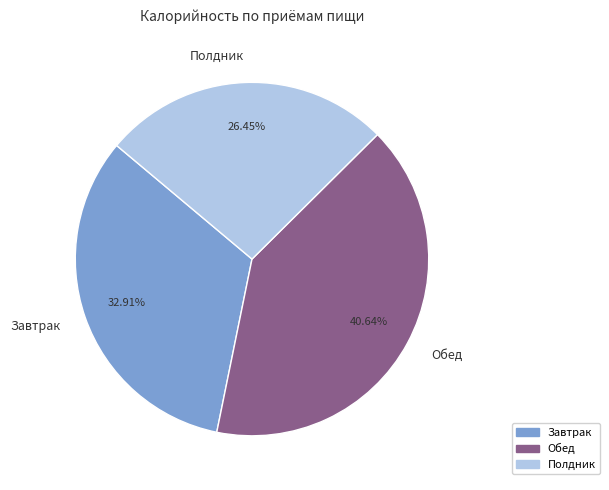

What percentage do Завтрак and Полдник together represent?

59.4%